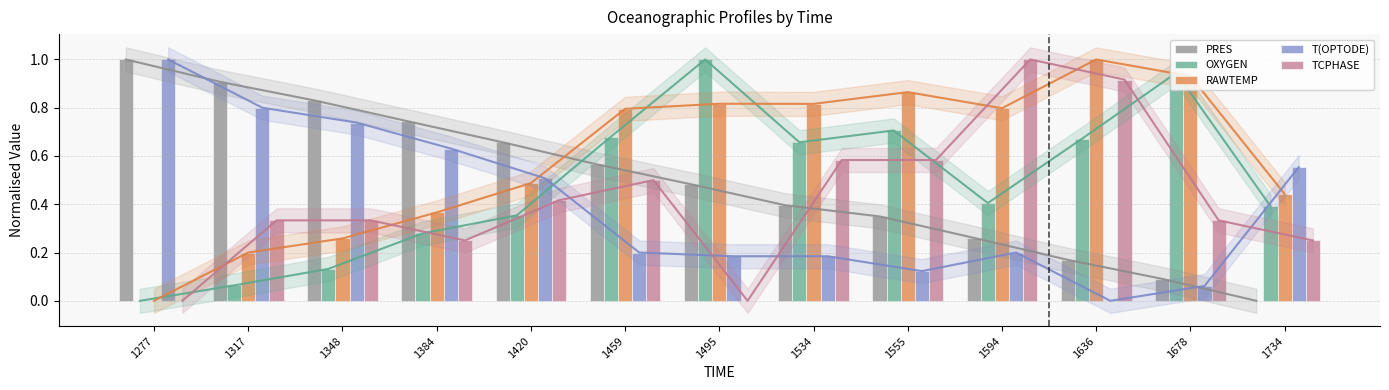

Rank the series at 1678 from lowest to highest value.

T(OPTODE), PRES, TCPHASE, RAWTEMP, OXYGEN